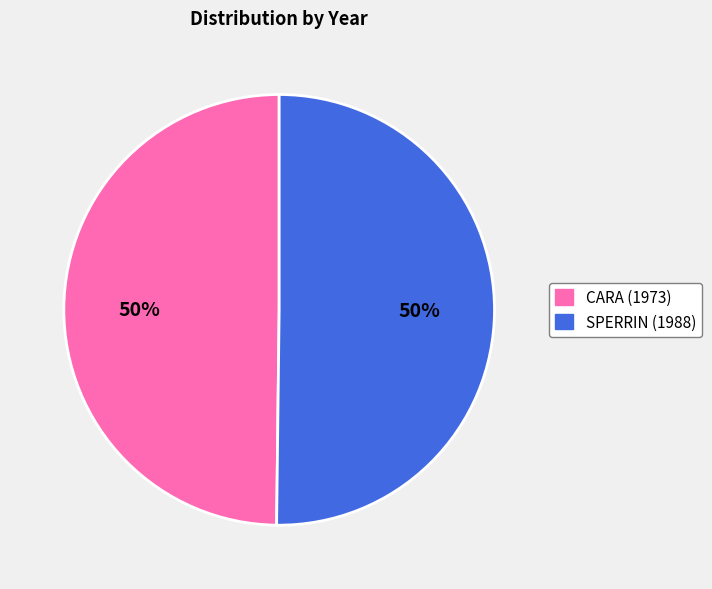

The CARA (1973) slice represents 50% of the pie. True or false?

True